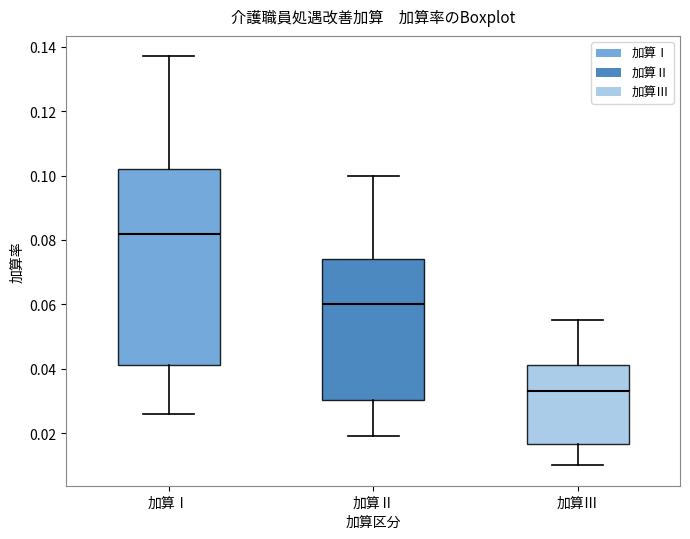

Where is the lower edge of the box for 加算Ⅲ on the y-axis? The values are not printed on the chart, so give them approximately, as read against the axis.

0.016